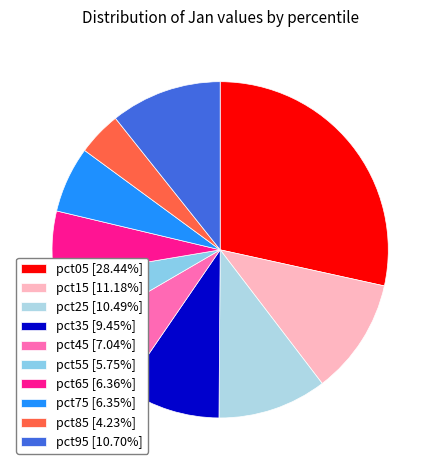

How many slices are in this pie chart?

10